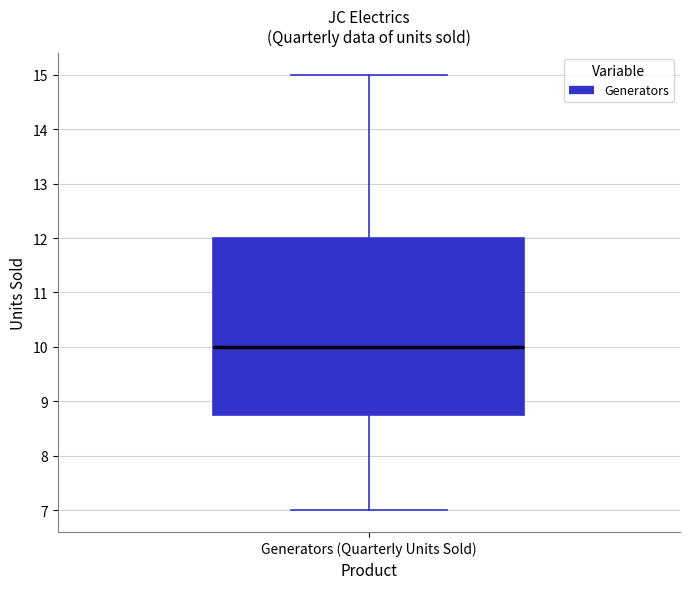

Read this box plot against the y-axis: the position of the median line, the range covered by the box, and the ends of both whiskers. The values are not printed on the chart, so give them approximately, as read against the axis.

median 10.0, box 8.8 to 12.0, whiskers 7.0 to 15.0